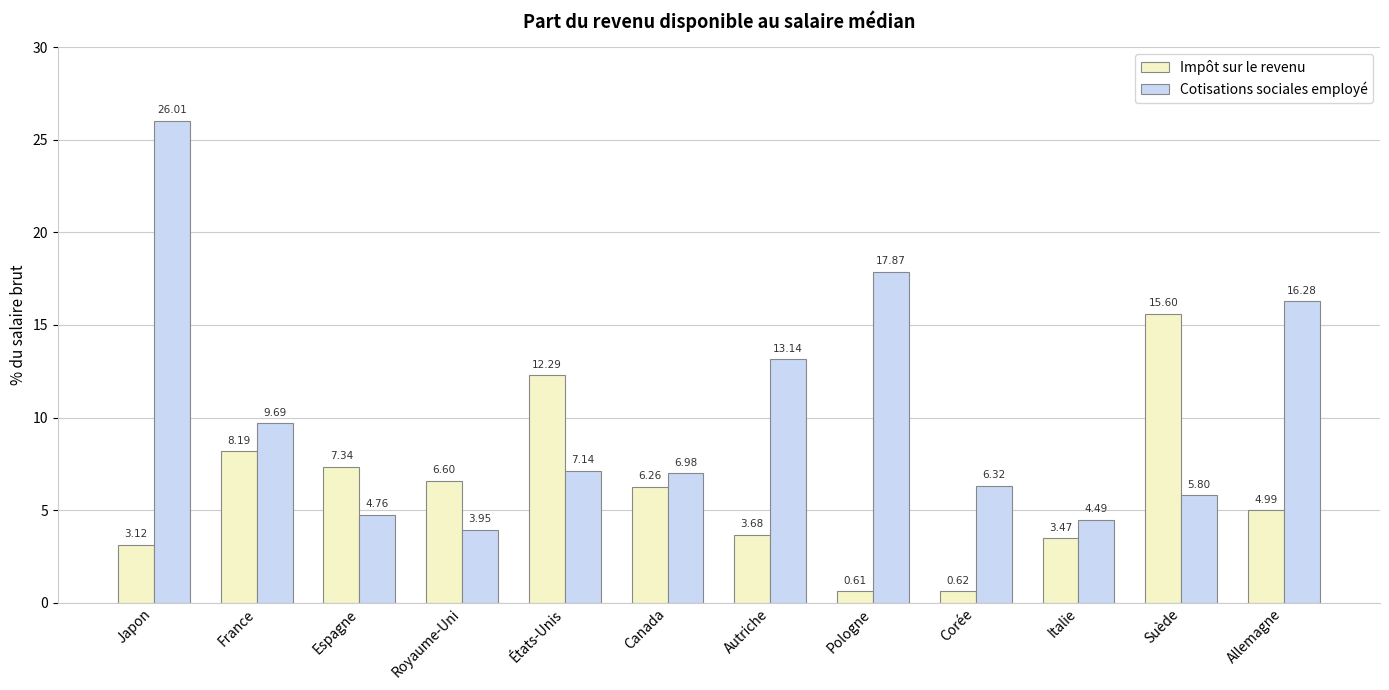

What is the difference between the maximum and minimum values in the Impôt sur le revenu series?

15.0